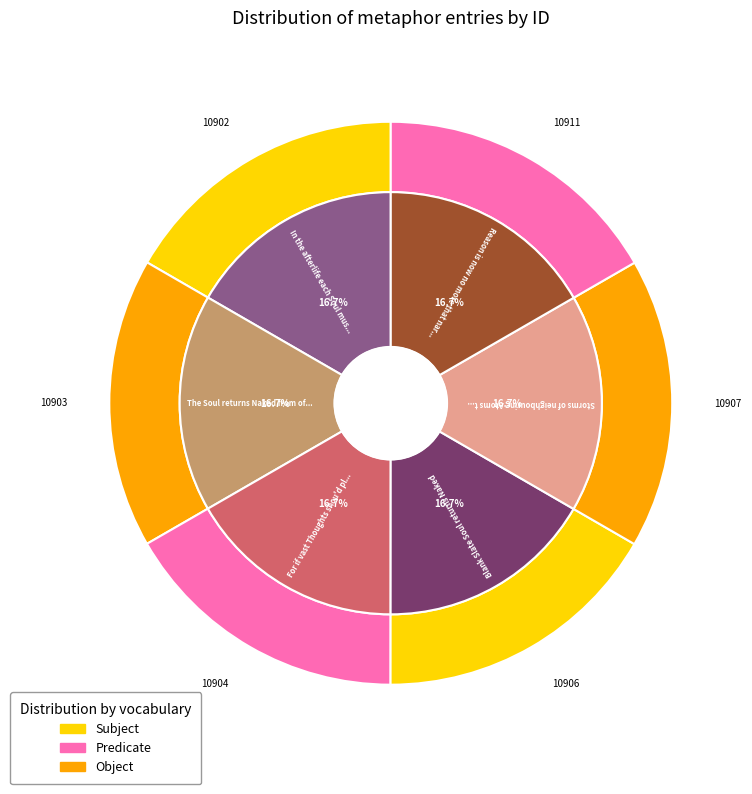

To the nearest percent, what is the average slice percentage?

17%